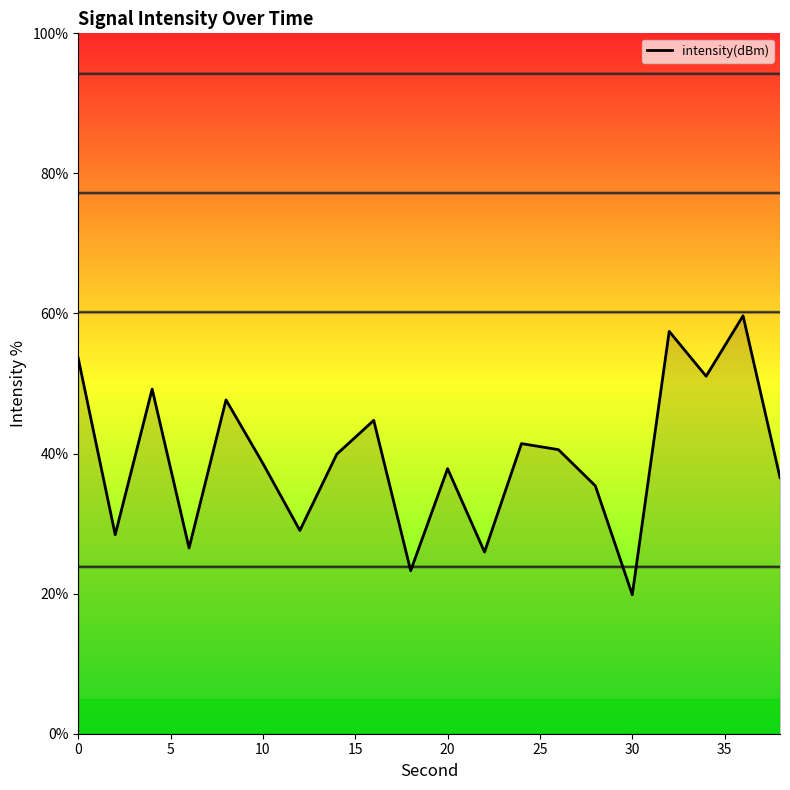

What is the difference between the maximum and minimum values?

39.8